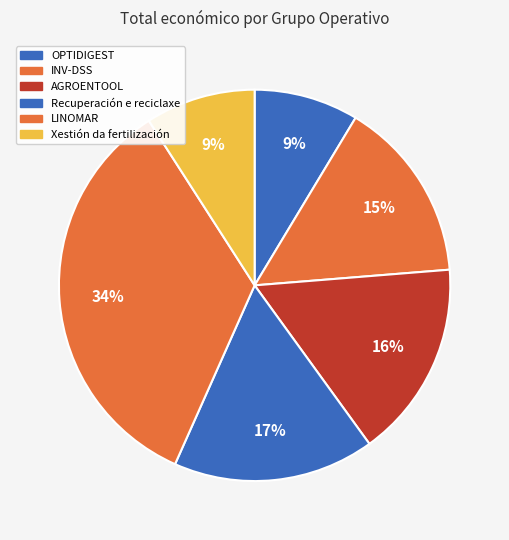

Rank the categories by value from lowest to highest.

OPTIDIGEST, Xestión da fertilización, INV-DSS, AGROENTOOL, Recuperación e reciclaxe, LINOMAR